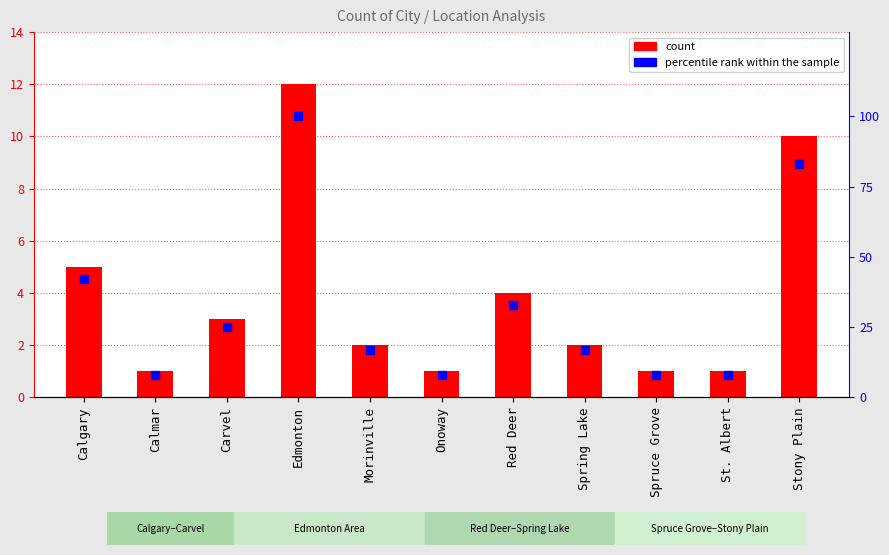

Which series has the widest spread of Y values?

percentile rank within the sample